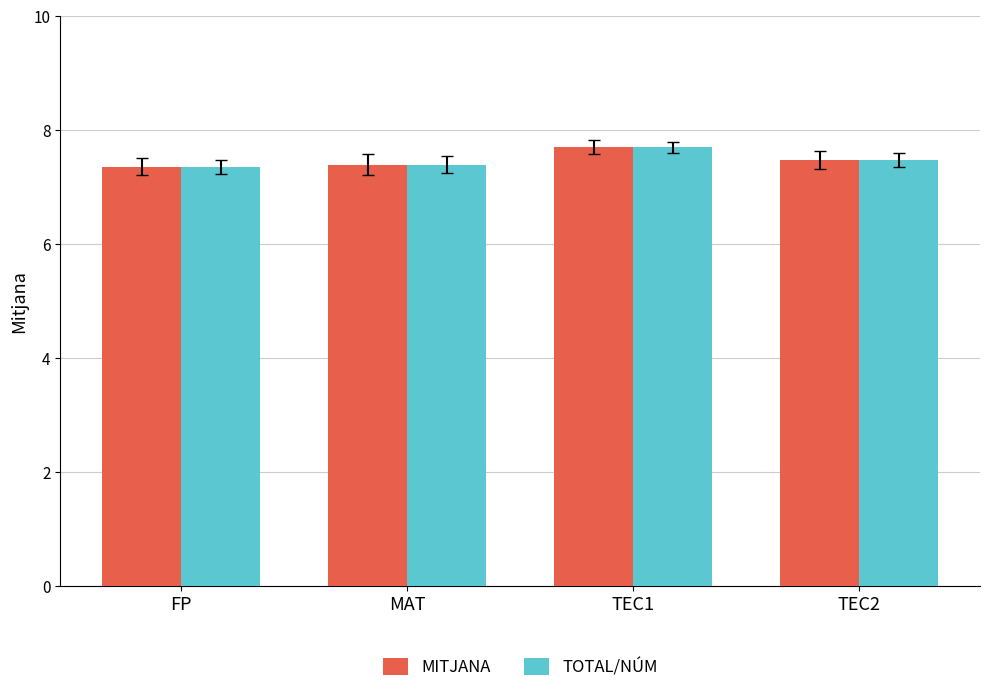

What is the label of the 1st bar from the left?

FP